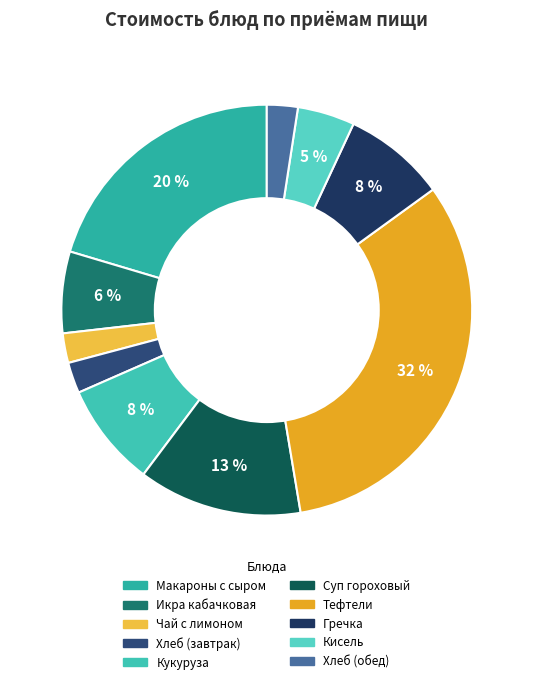

What portion of the pie excludes Чай с лимоном?

97.7%